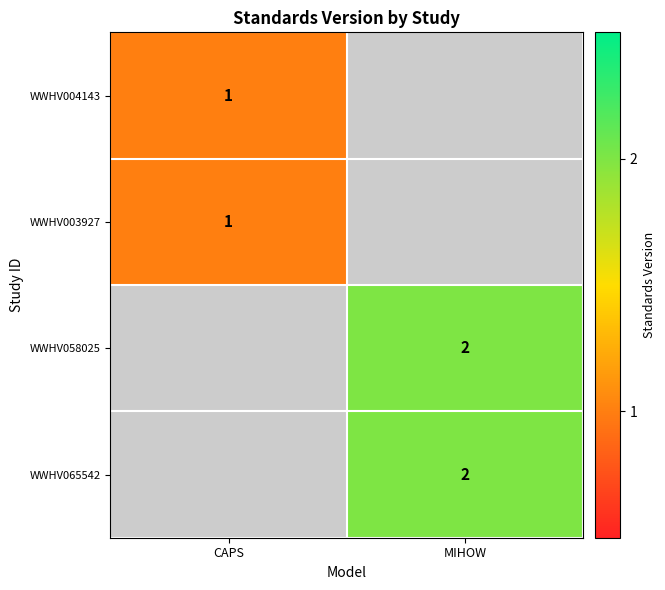

Is it true that WWHV003927 equals 1.3 at CAPS?

False